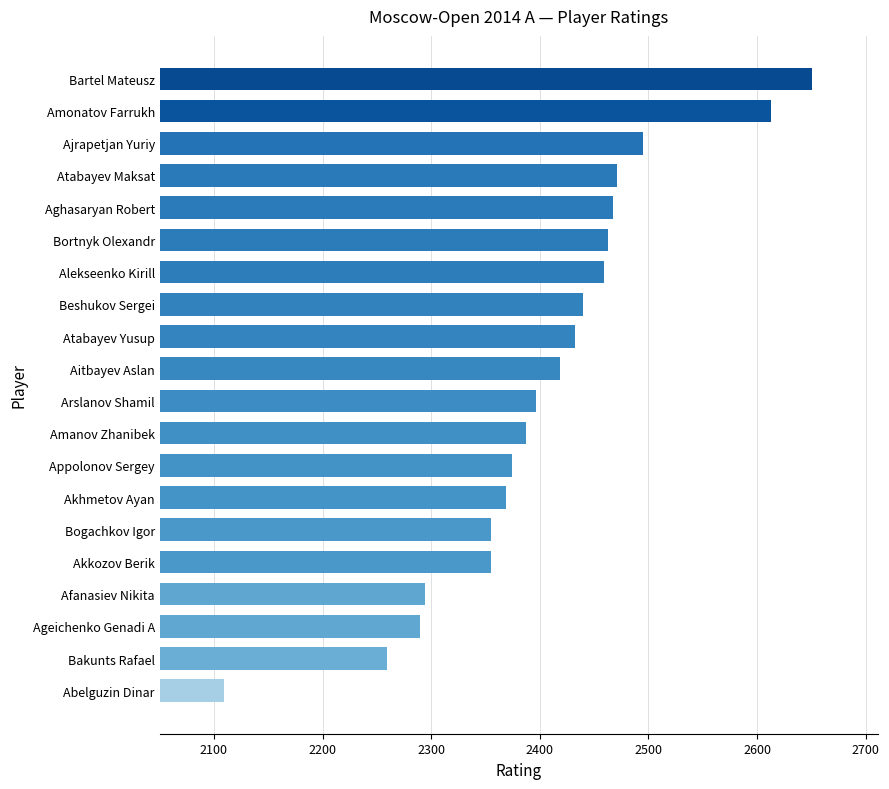

How many bars are there in total?

20